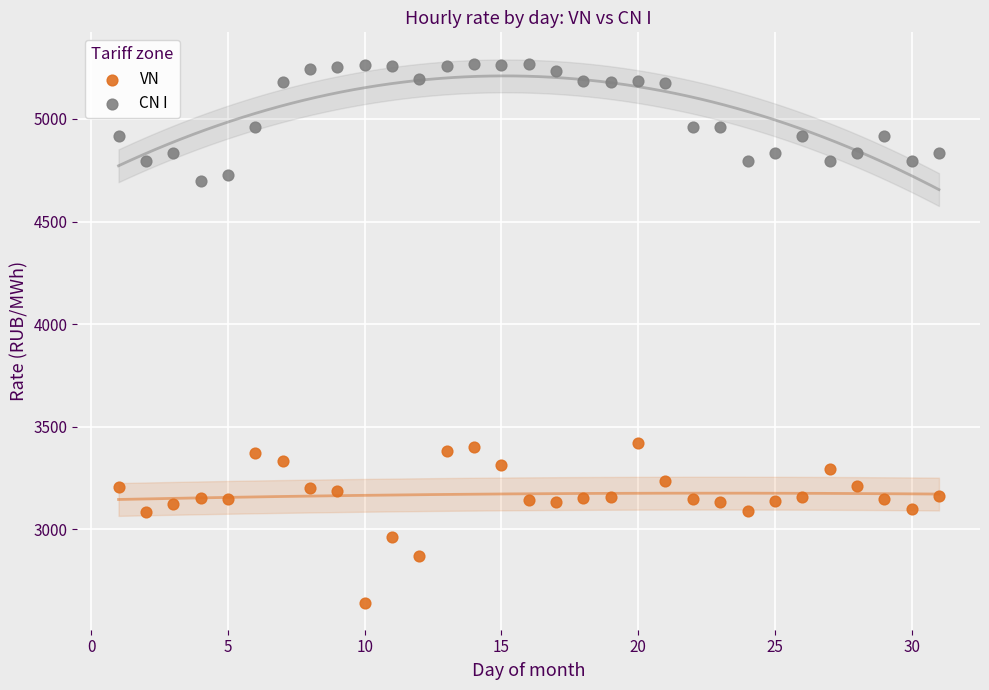

Which series has the widest spread of Y values?

VN